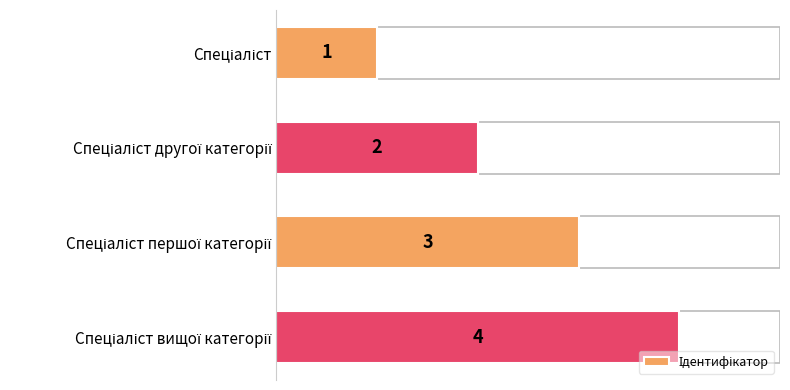

Count the values in the range 2 to 4.

3